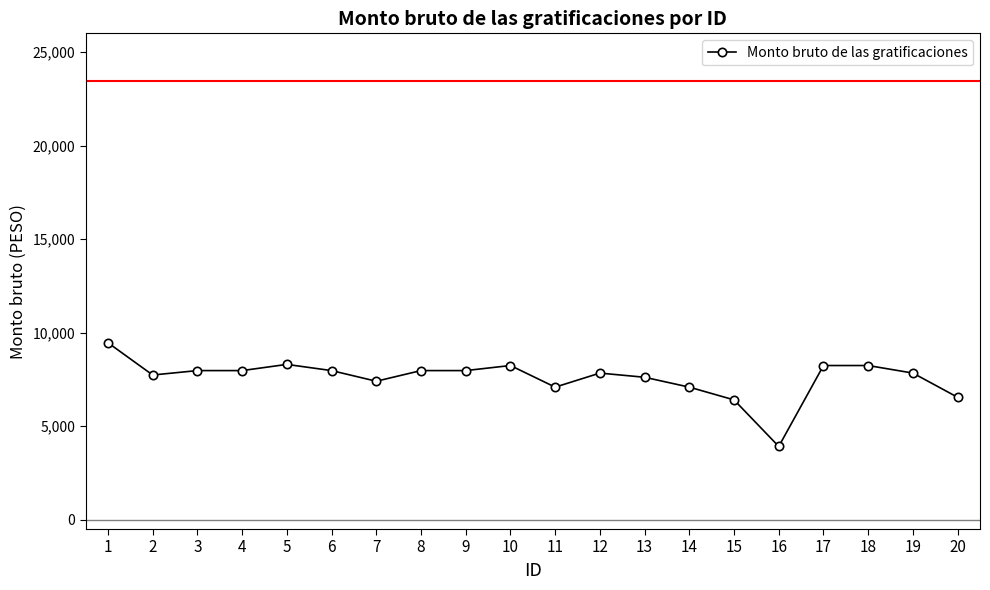

True or false: the data shows 7836.8 at 12.

True